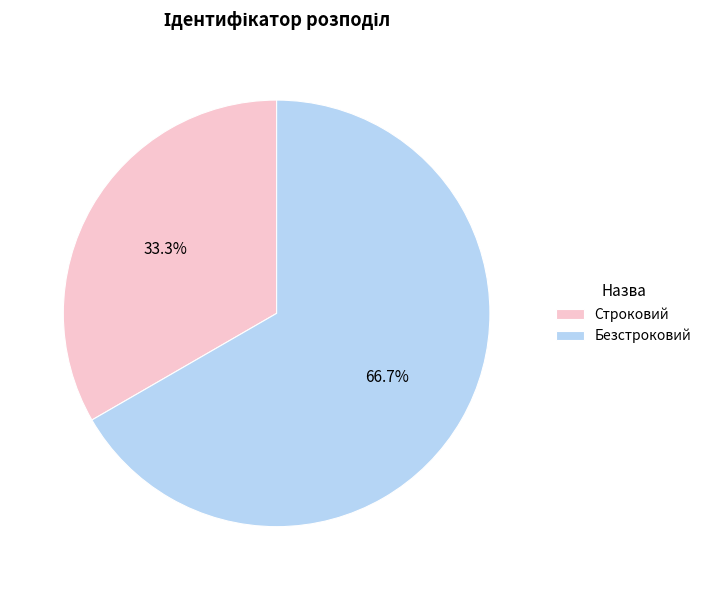

How many slices are in this pie chart?

2